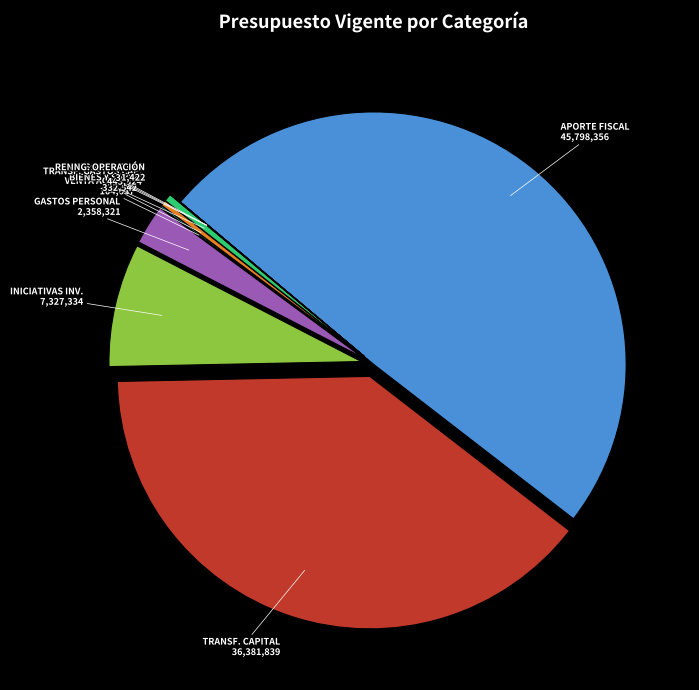

Does BIENES Y SERV. account for over 50% of the chart?

No